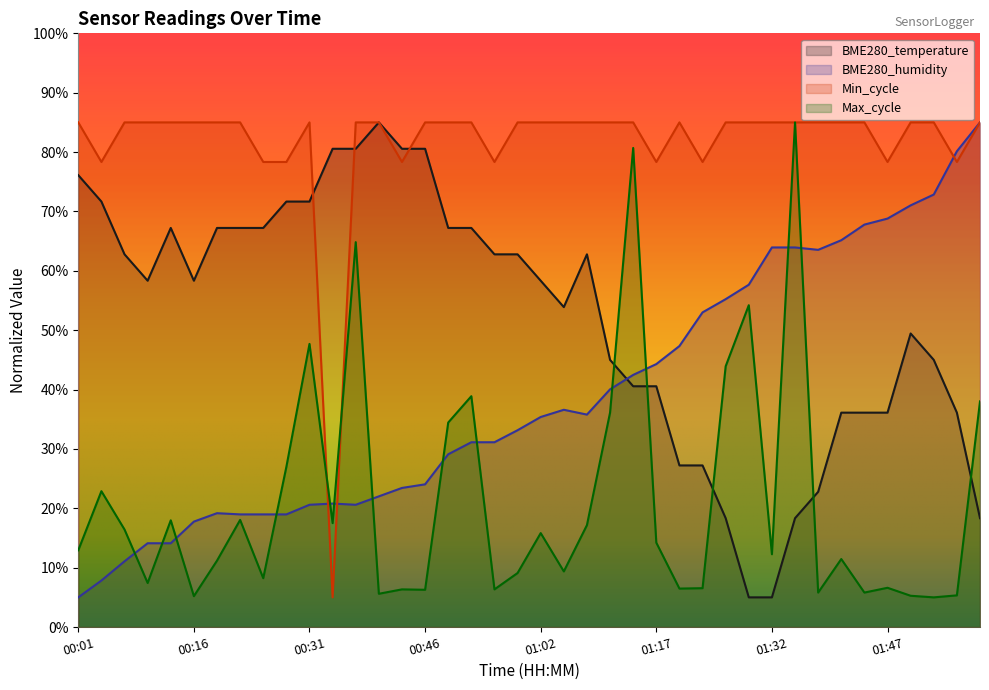

Rank the series at 01:05 from lowest to highest value.

Max_cycle, BME280_humidity, BME280_temperature, Min_cycle